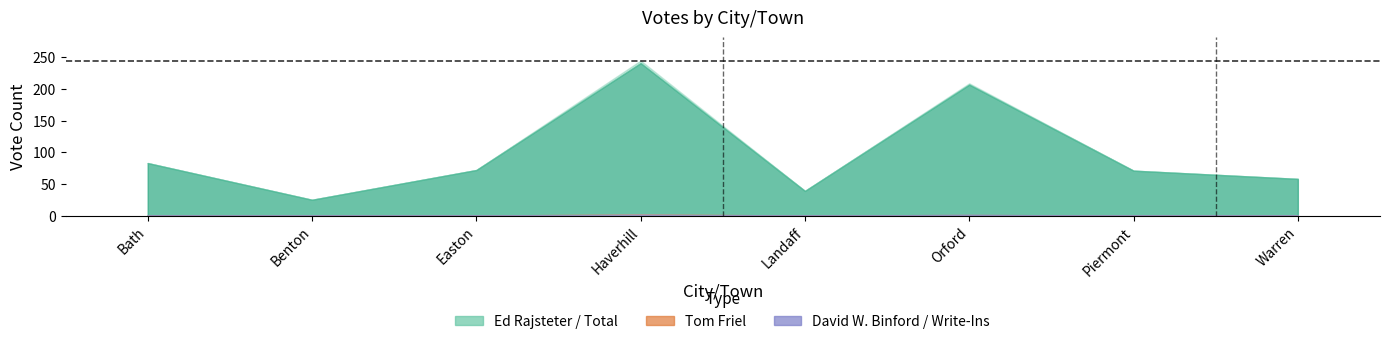

Where is the first local maximum for Tom Friel?

Haverhill